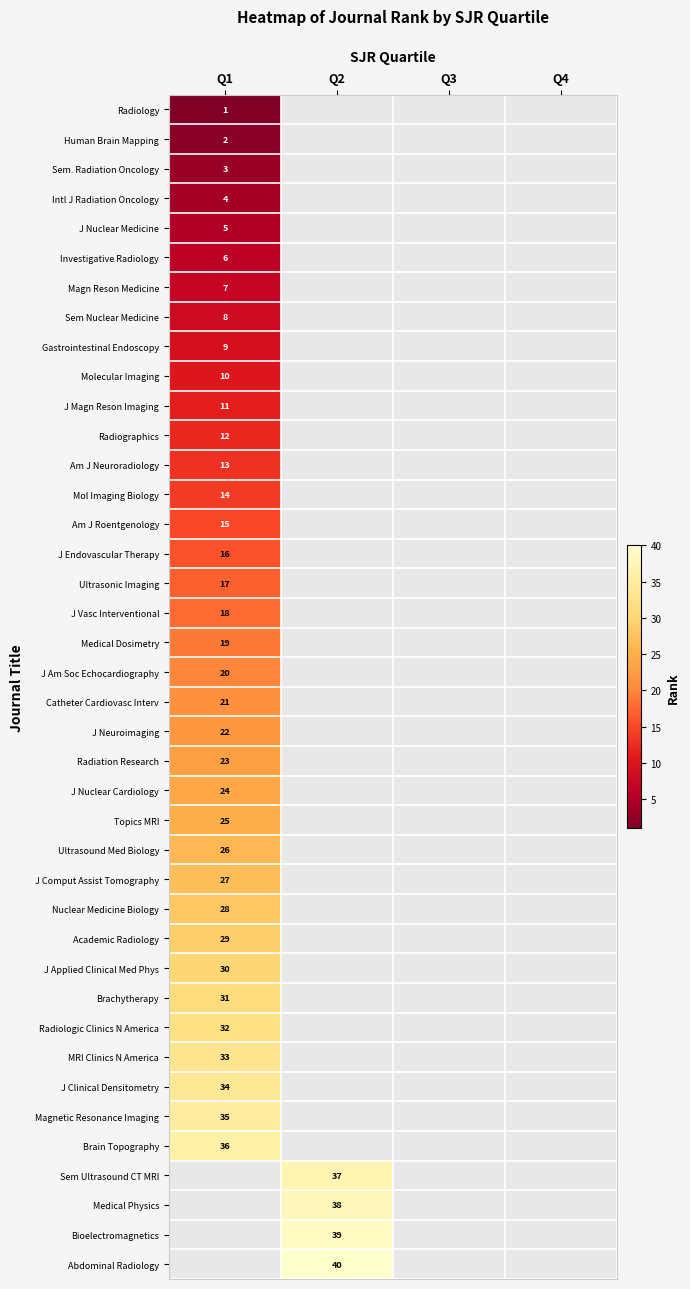

Is the value of Catheter Cardiovasc Interv at Q1 greater than the value of Nuclear Medicine Biology at Q1?

No